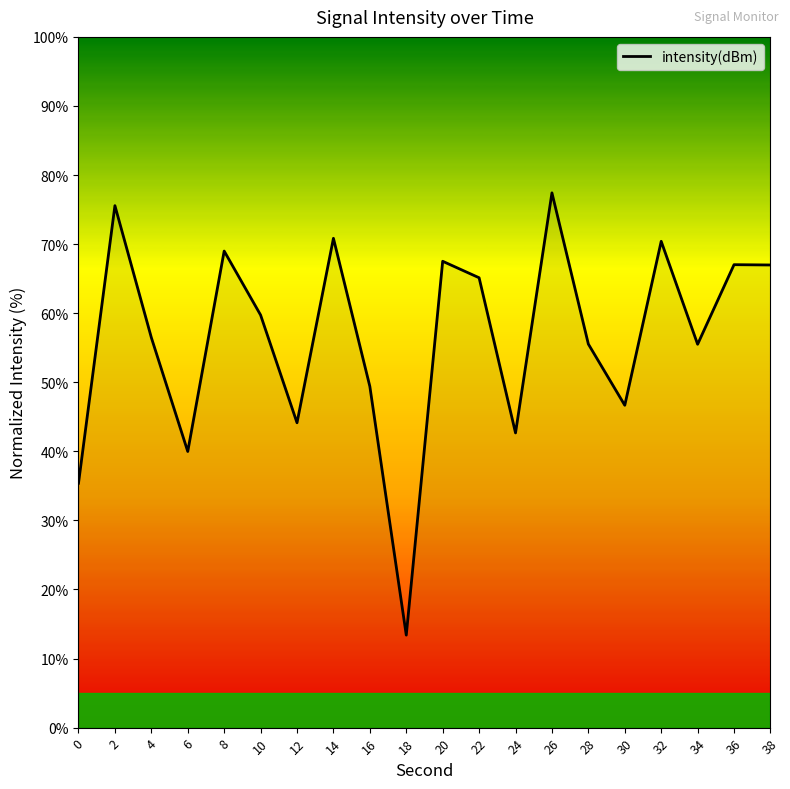

Reading left to right, what are all the values shown in this chart?

35.4	75.6	56.5	40.0	69.0	59.7	44.1	70.8	49.4	13.4	67.5	65.1	42.7	77.4	55.5	46.7	70.4	55.5	67.0	67.0